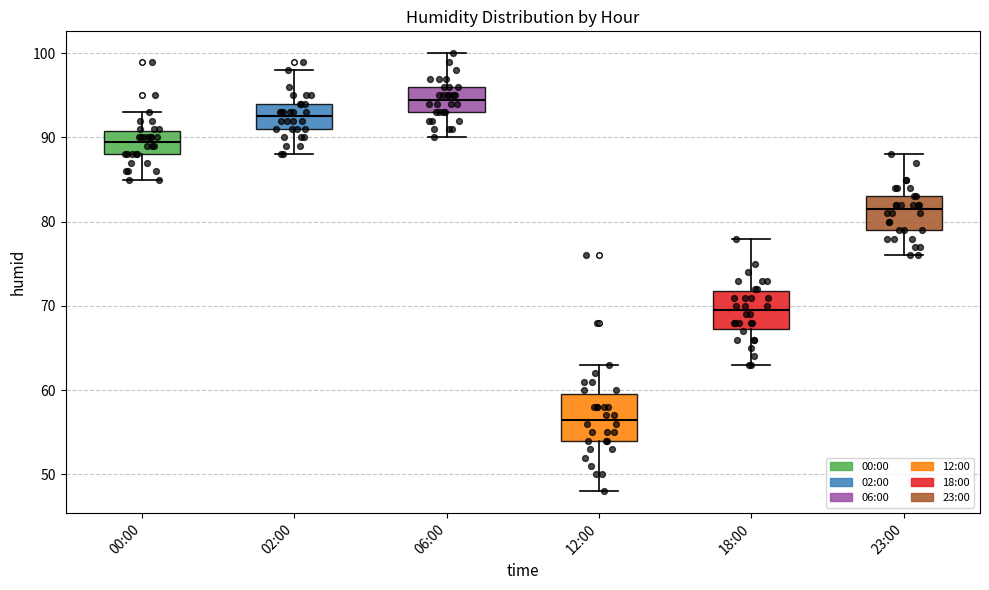

Where does the median line of the box for 18:00 sit on the y-axis? The values are not printed on the chart, so give them approximately, as read against the axis.

70